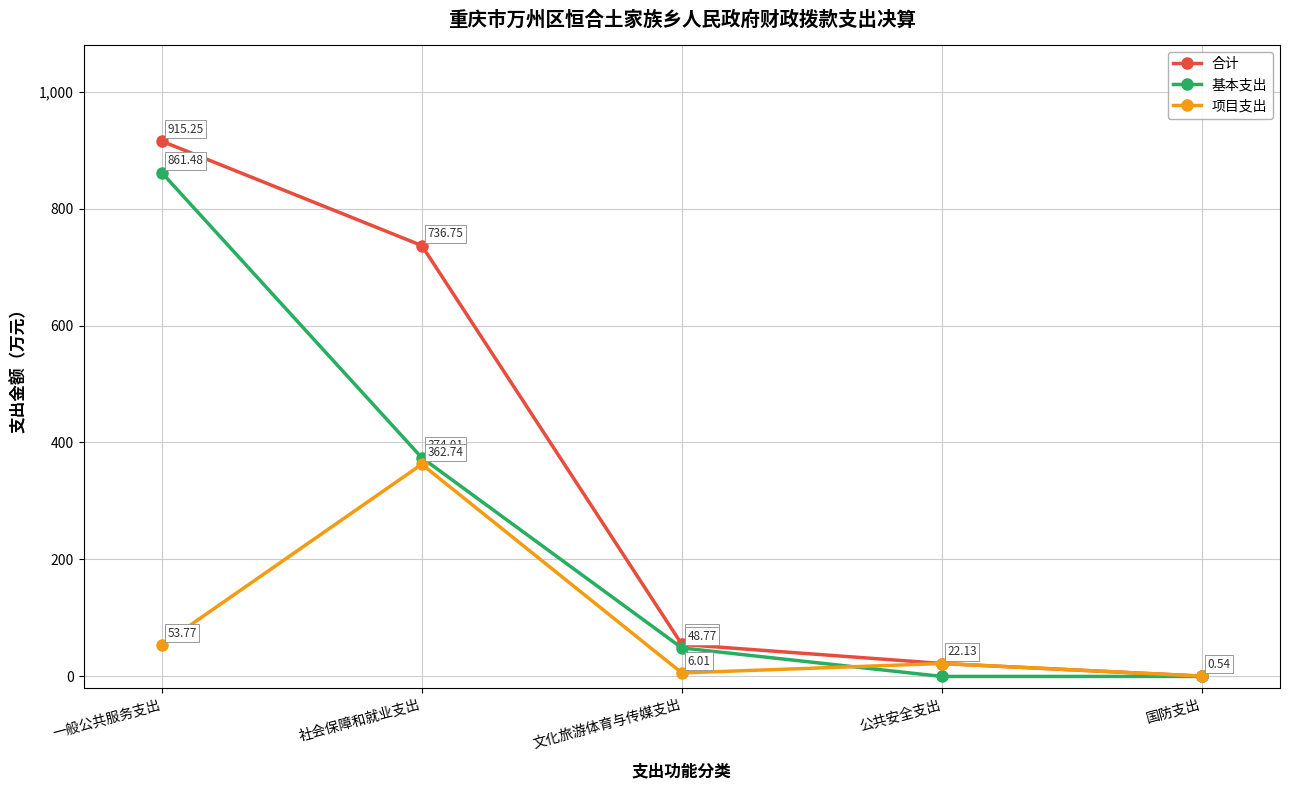

Is the value of 项目支出 at 一般公共服务支出 greater than the value of 基本支出 at 文化旅游体育与传媒支出?

Yes